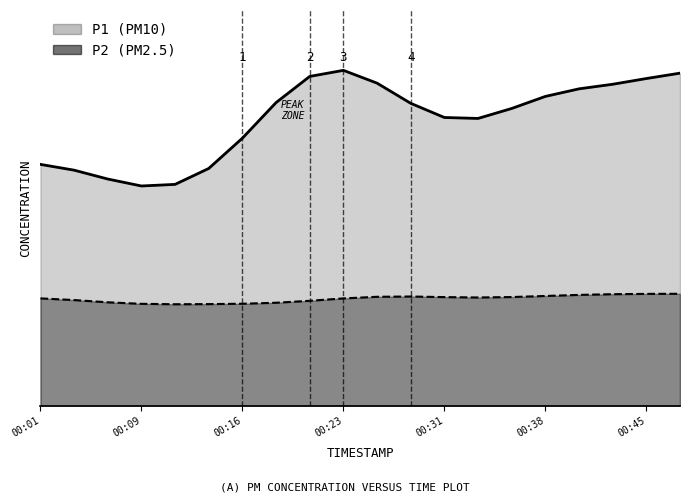

True or false: P1 and P2 intersect in this chart.

False